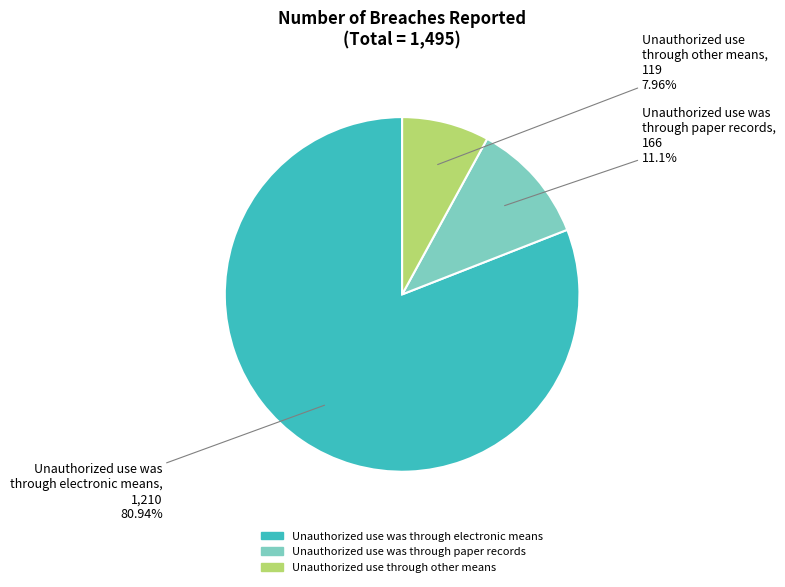

Is there a majority slice in this chart?

Yes